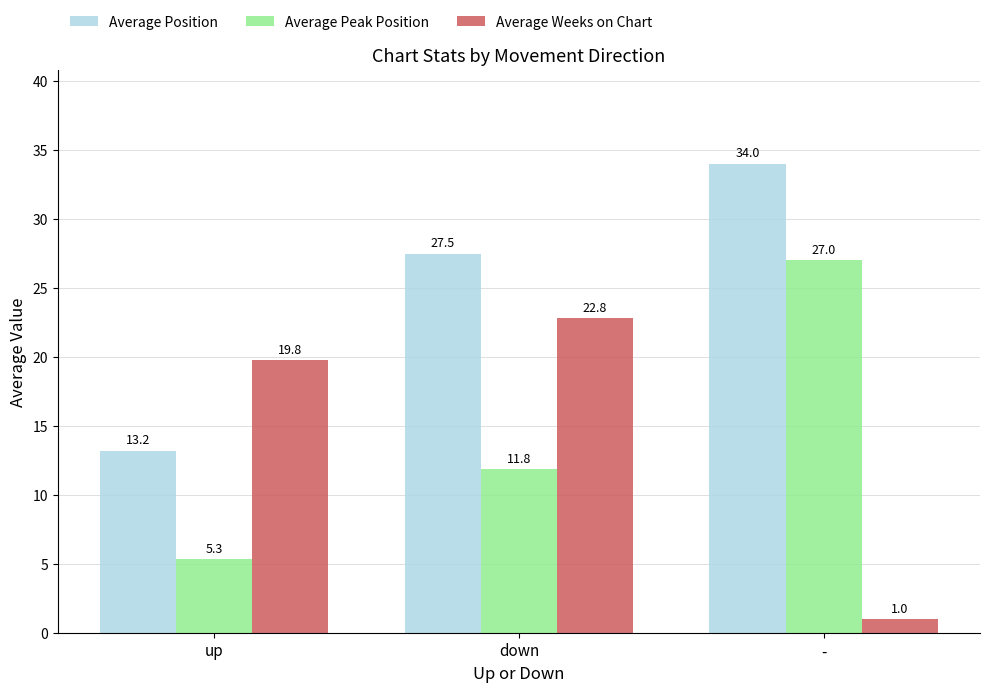

At up, list the series in order from largest to smallest.

Average Weeks on Chart, Average Position, Average Peak Position